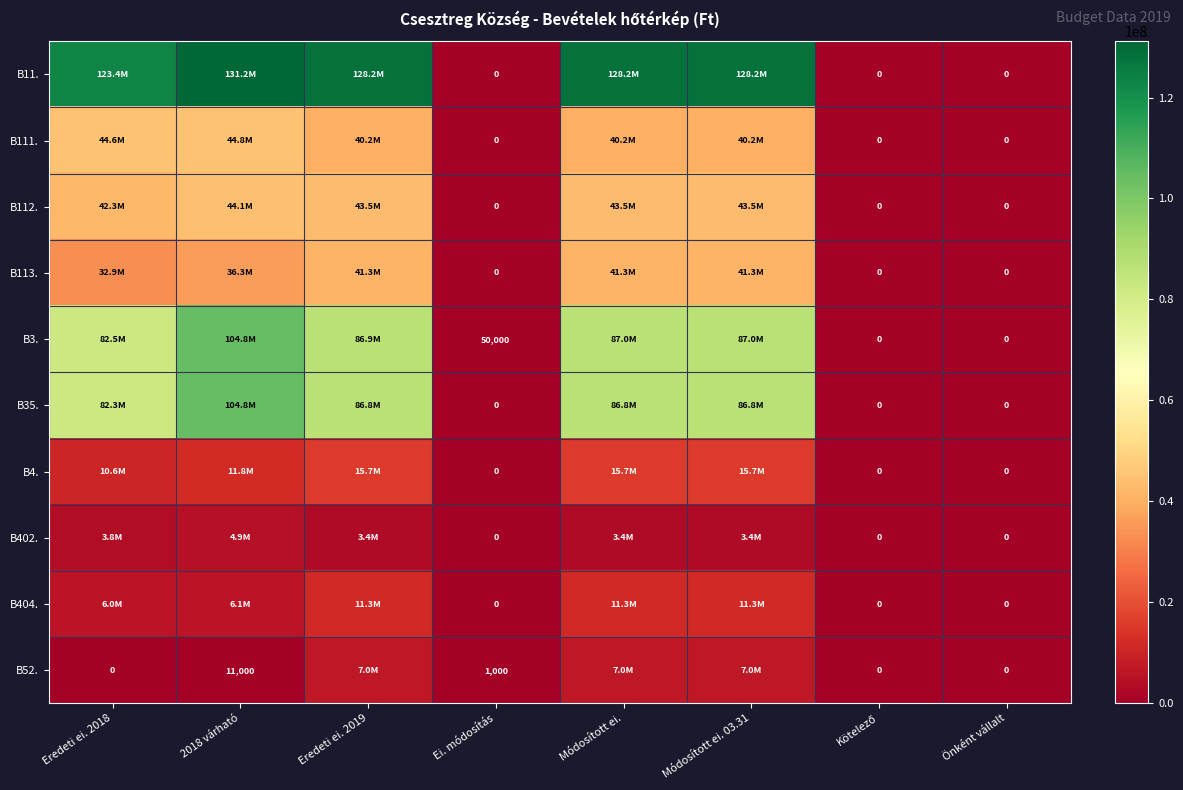

The value of B3. at Ei. módosítás is 26554. True or false?

False